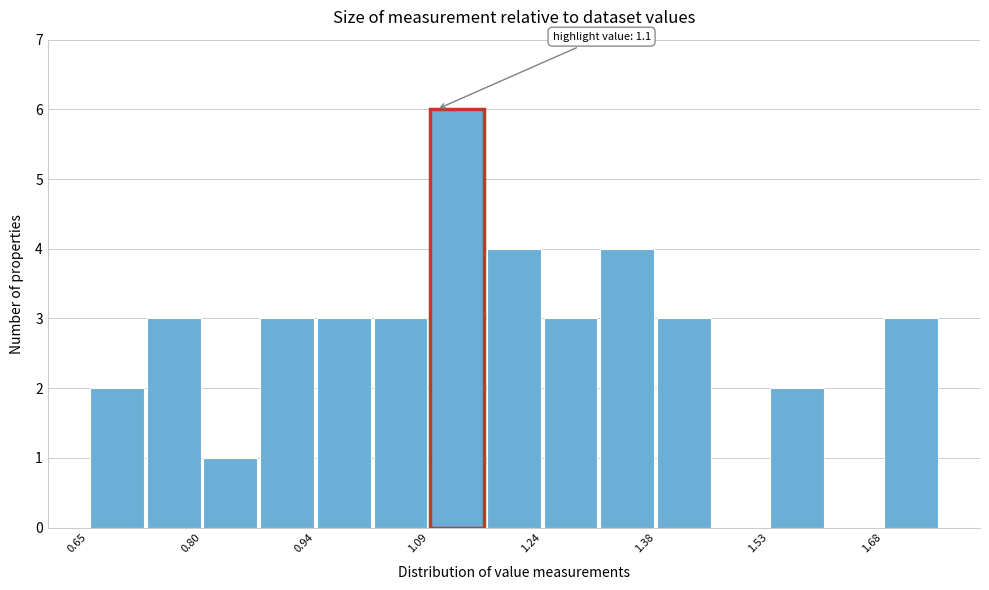

Around what value on the x-axis is the tallest bar? Give the approximate position of its centre, as read against the axis.

1.12